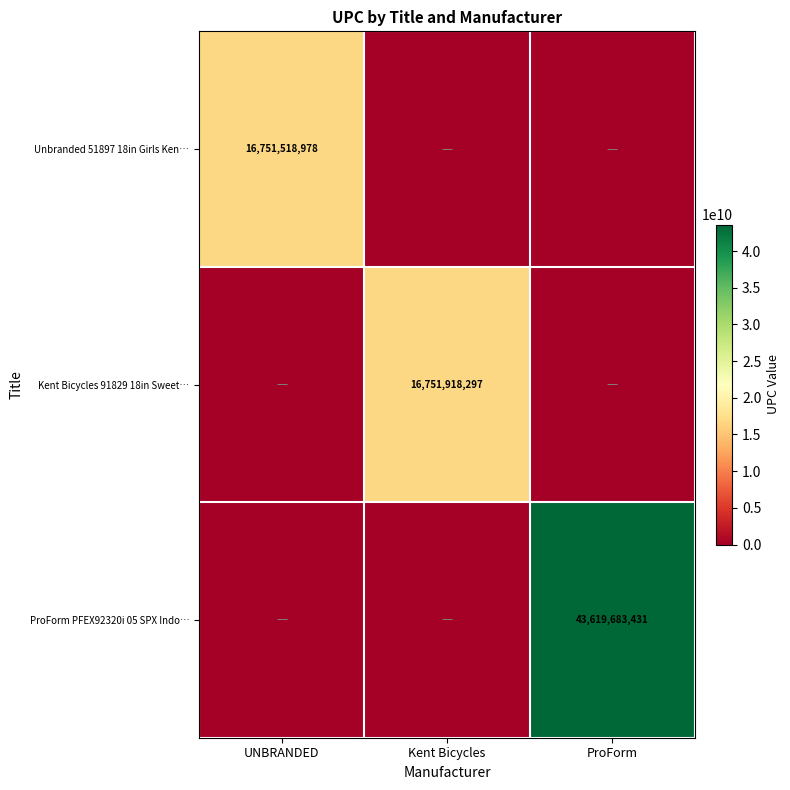

Rank the categories by ProForm PFEX92320i 05 SPX Indo… value from highest to lowest.

ProForm, UNBRANDED, Kent Bicycles